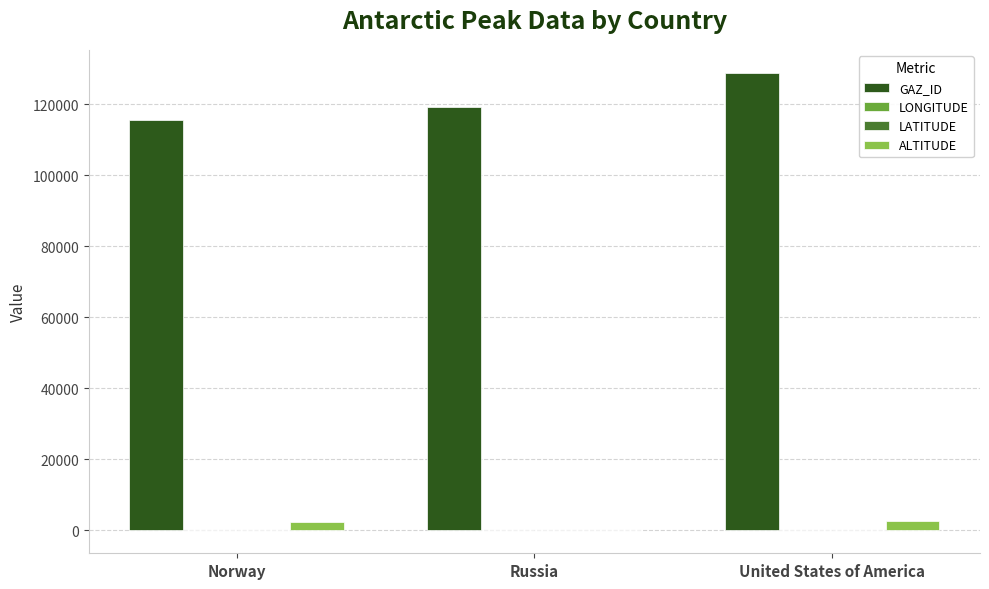

What is the maximum value shown in the chart?

128799.0